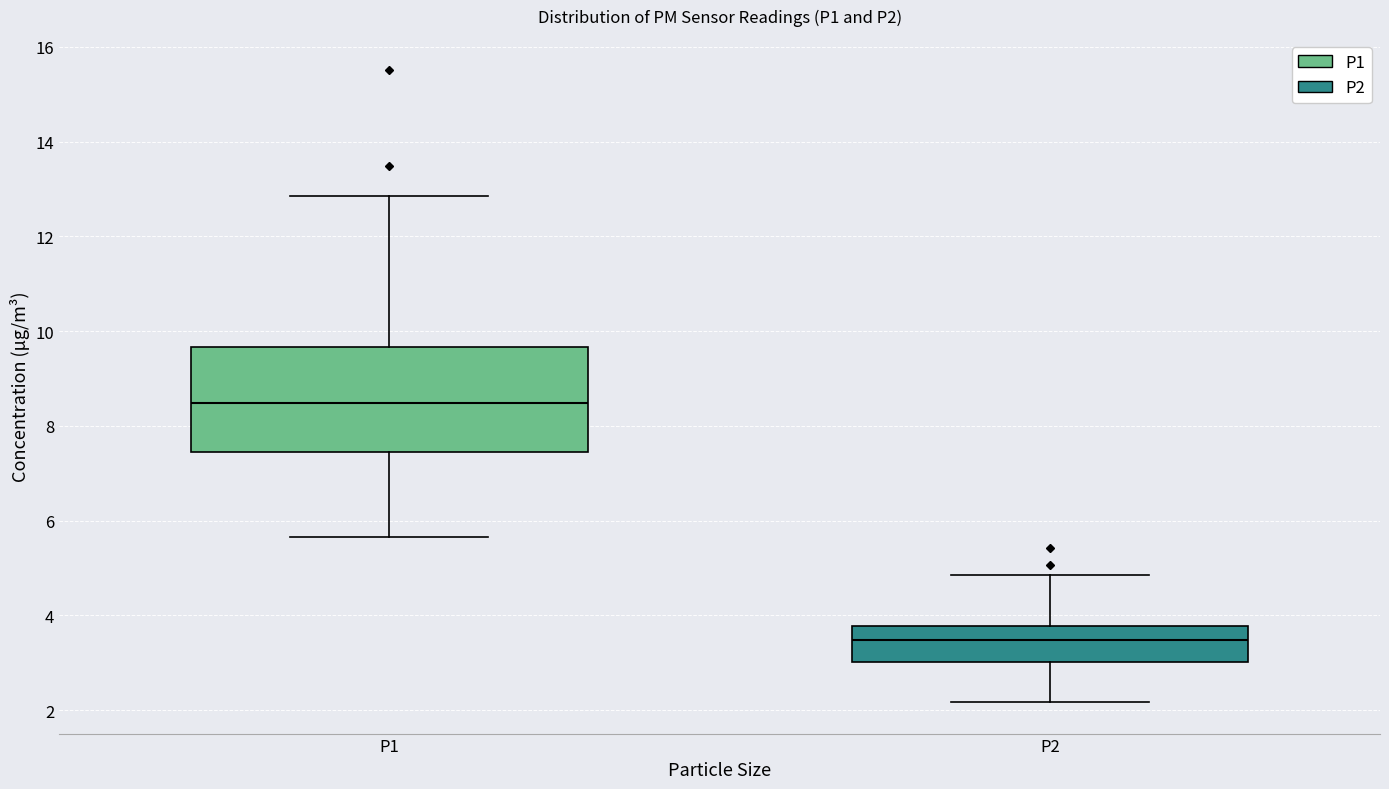

Which box has the lowest median line?

P2